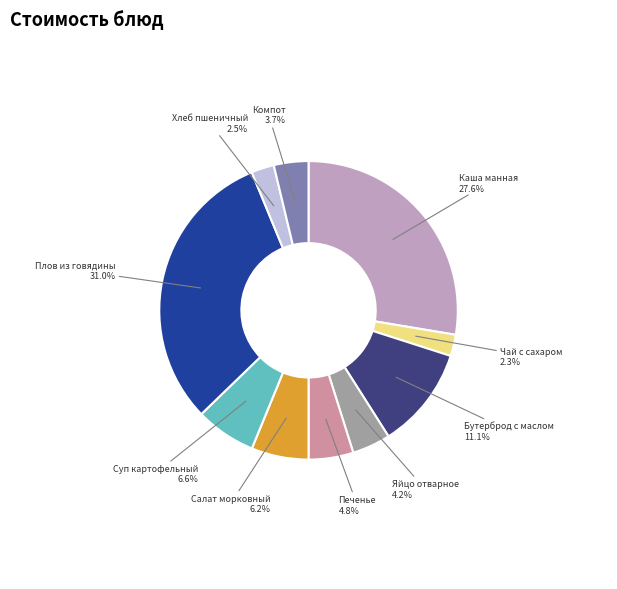

To the nearest percent, what is the combined percentage of Печенье and Яйцо отварное?

9%